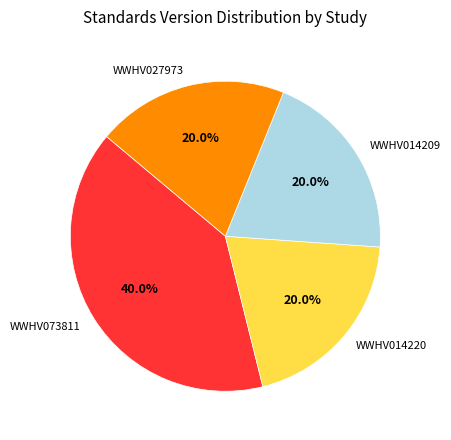

What percentage is NOT represented by WWHV027973?

80.0%